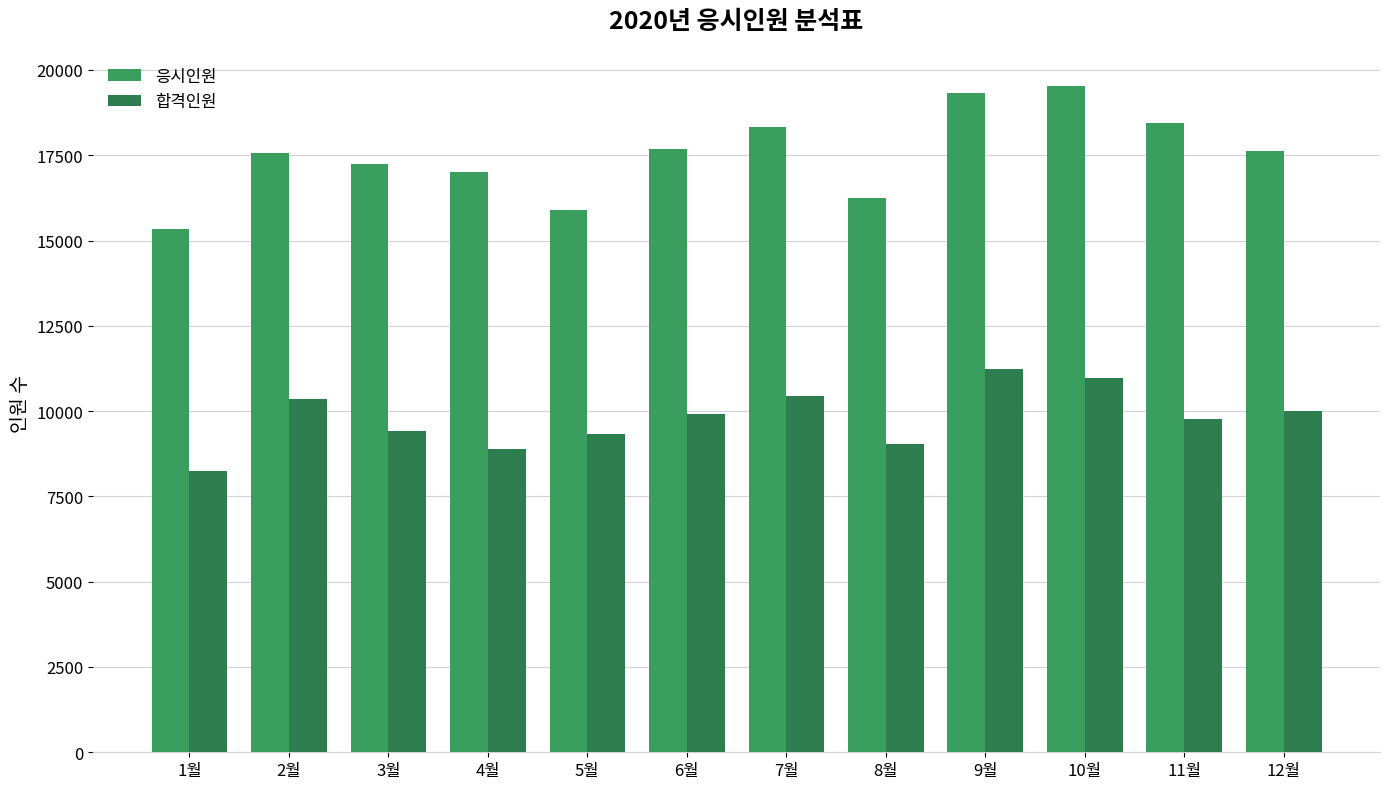

Reading left to right, extract all data points from this chart.

응시인원: 15325	17565	17241	16999	15883	17692	18324	16248	19324	19522	18432	17634
합격인원: 8235	10364	9432	8895	9324	9917	10435	9035	11234	10979	9768	9996